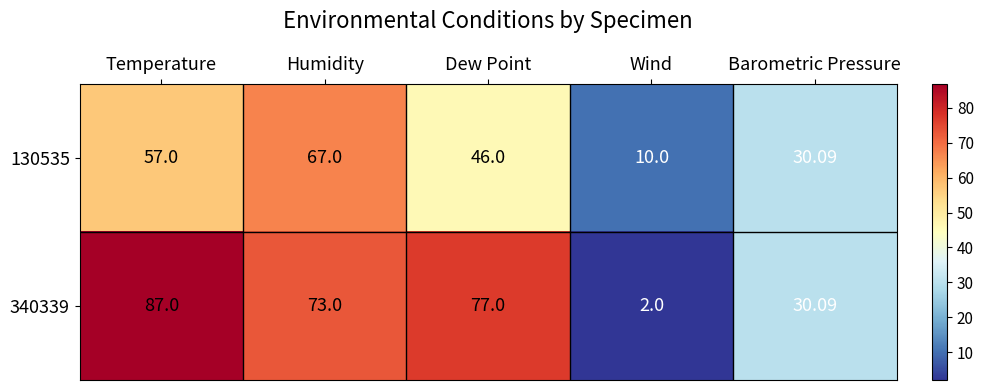

Between Temperature and Humidity, which series saw the biggest shift?

340339